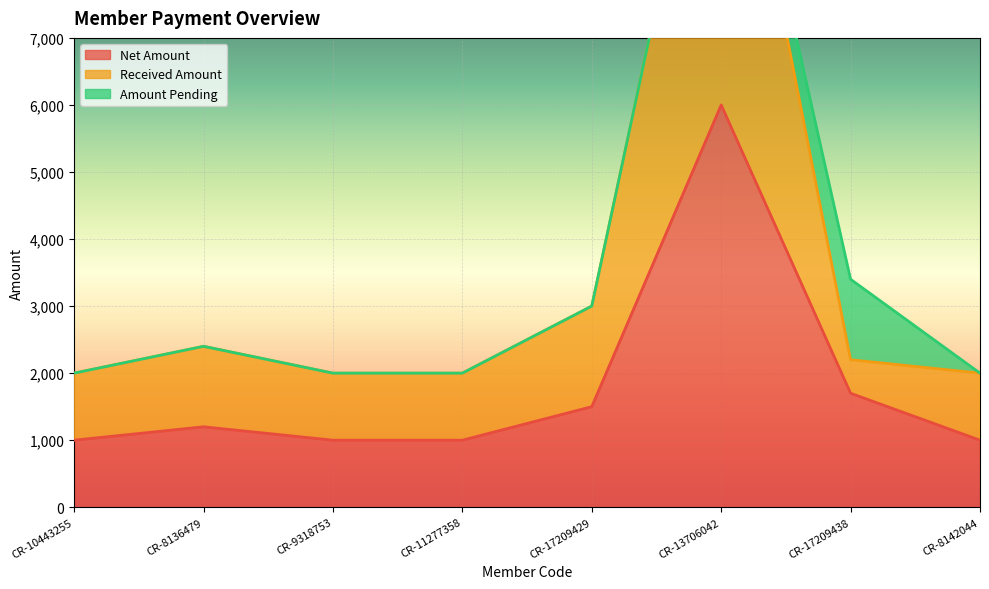

The Net Amount series shows 9708 at CR-13706042. True or false?

False